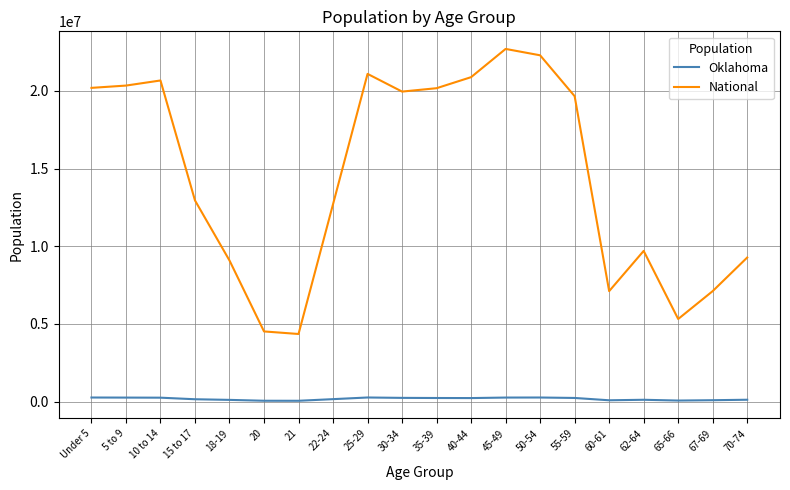

Where is the first local maximum for National?

10 to 14